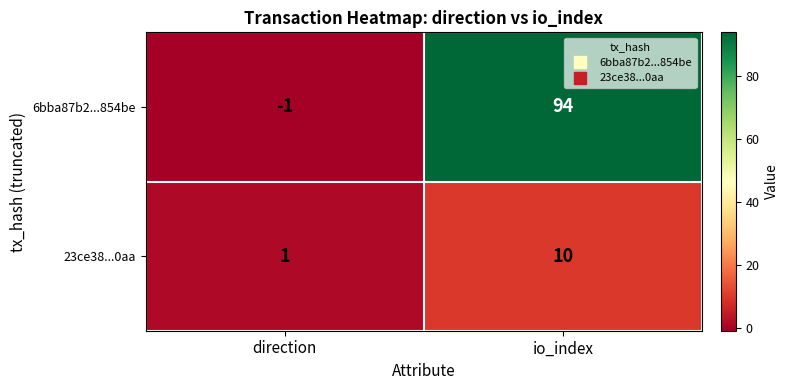

Reading left to right, what are all the values shown in this chart?

6bba87b2...854be: direction=-1	io_index=94
23ce38...0aa: direction=1	io_index=10